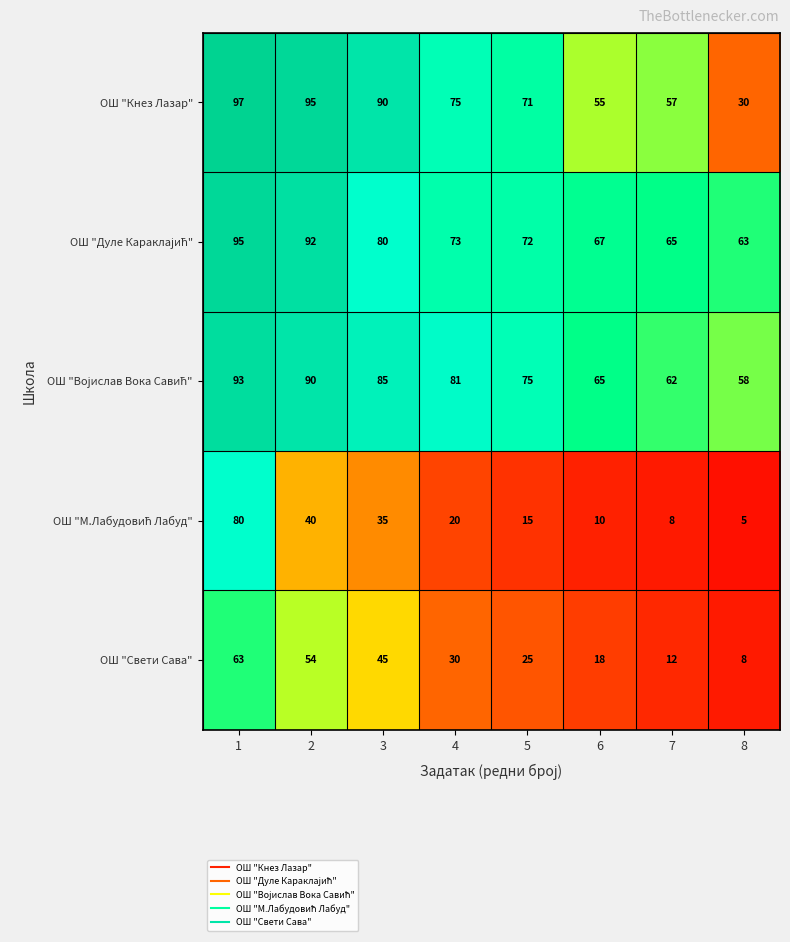

What is the sum of all ОШ "Кнез Лазар" values?

570